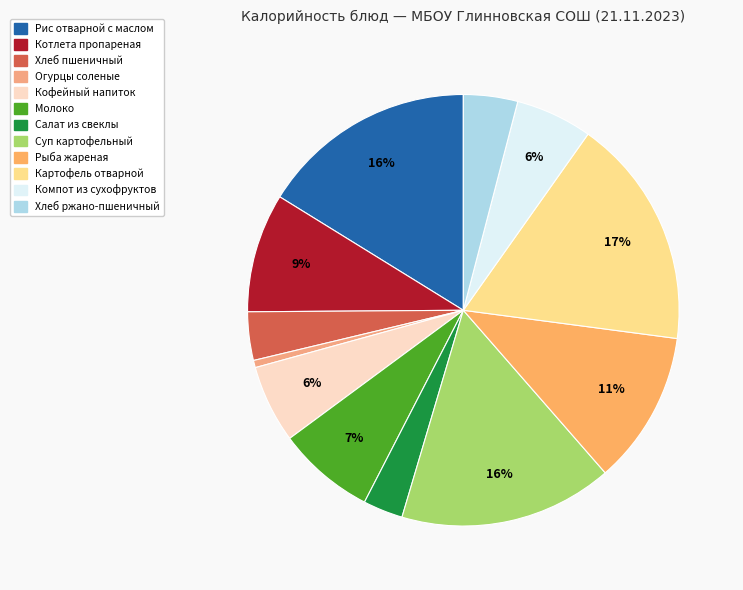

How many slices are in this pie chart?

12